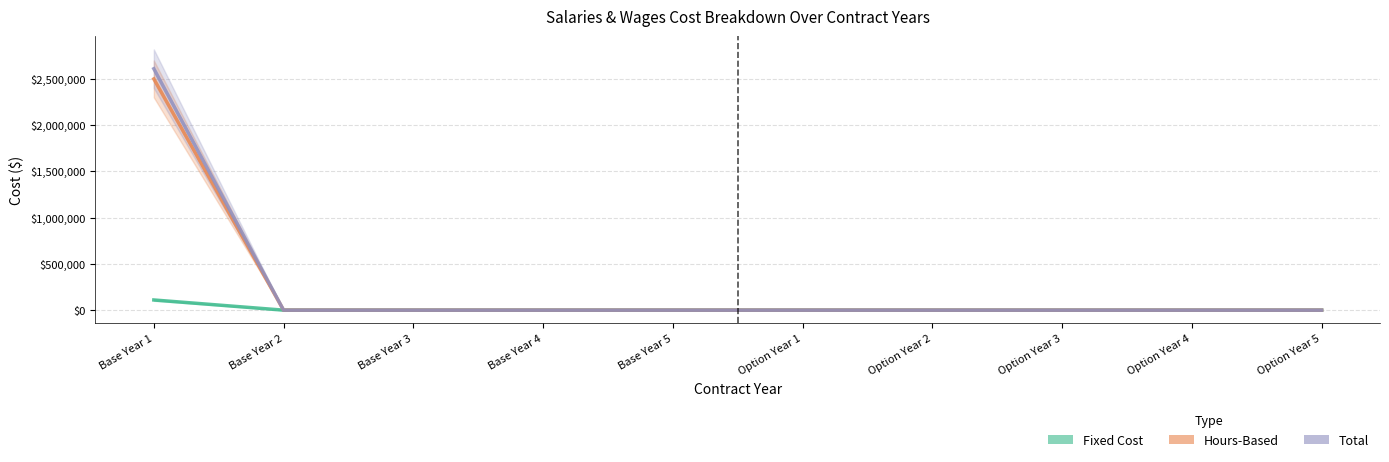

What position from the left is Option Year 3?

8